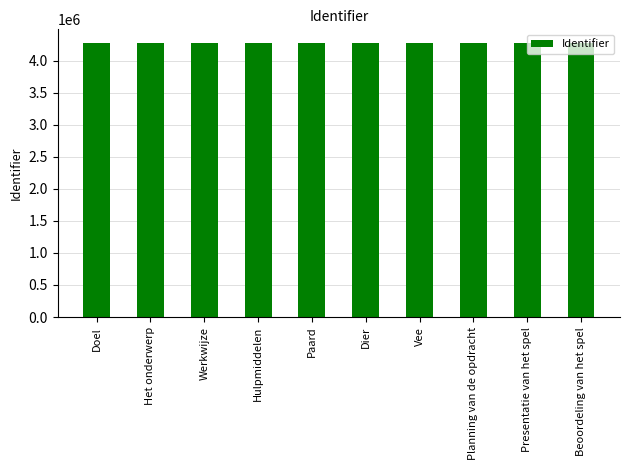

Does the chart contain stacked bars?

No